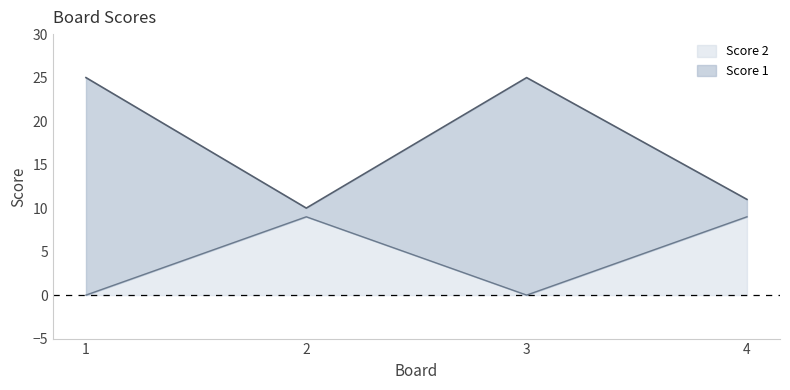

What is the sum of all Score 2 values?

18